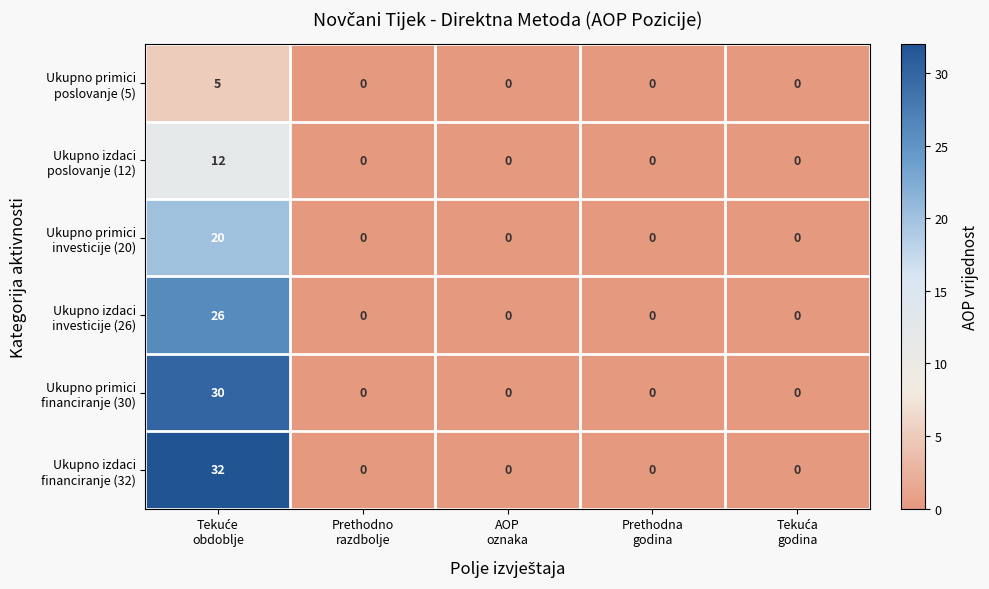

What is the greatest value displayed?

32